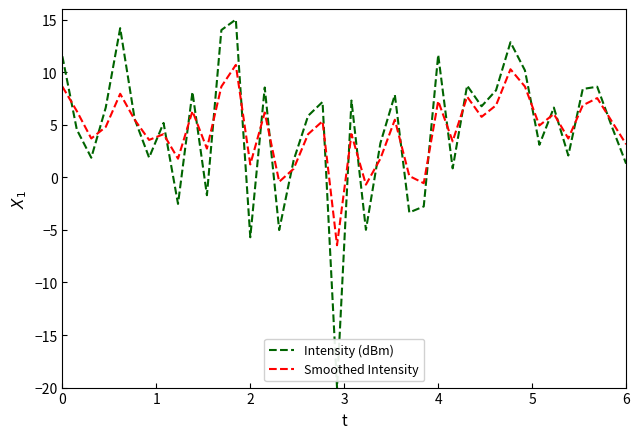

Does the chart display data point markers on the line(s)?

No